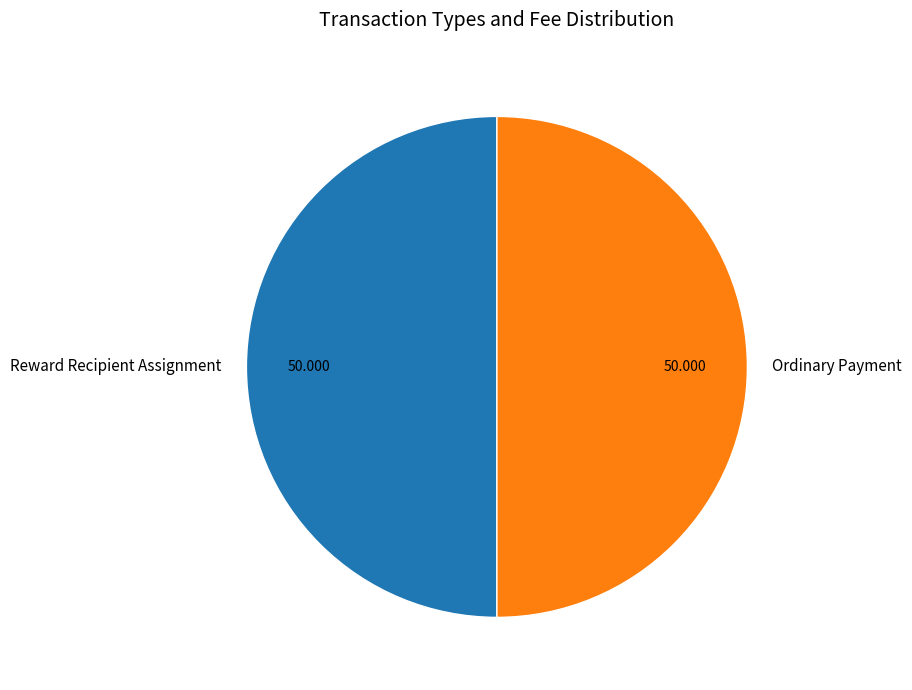

Combined, do Reward Recipient Assignment and Ordinary Payment account for over 50%?

Yes